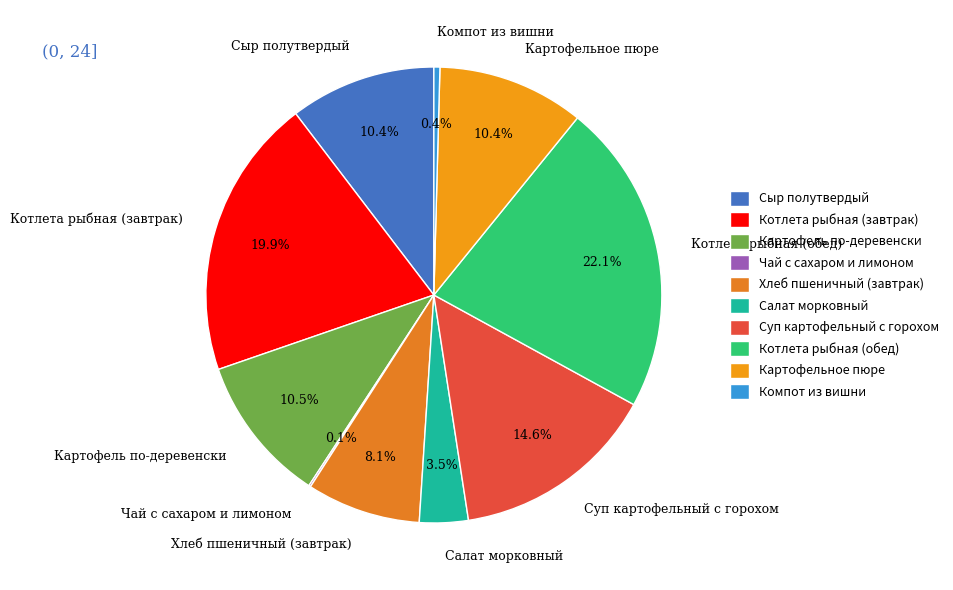

Is there a majority slice in this chart?

No